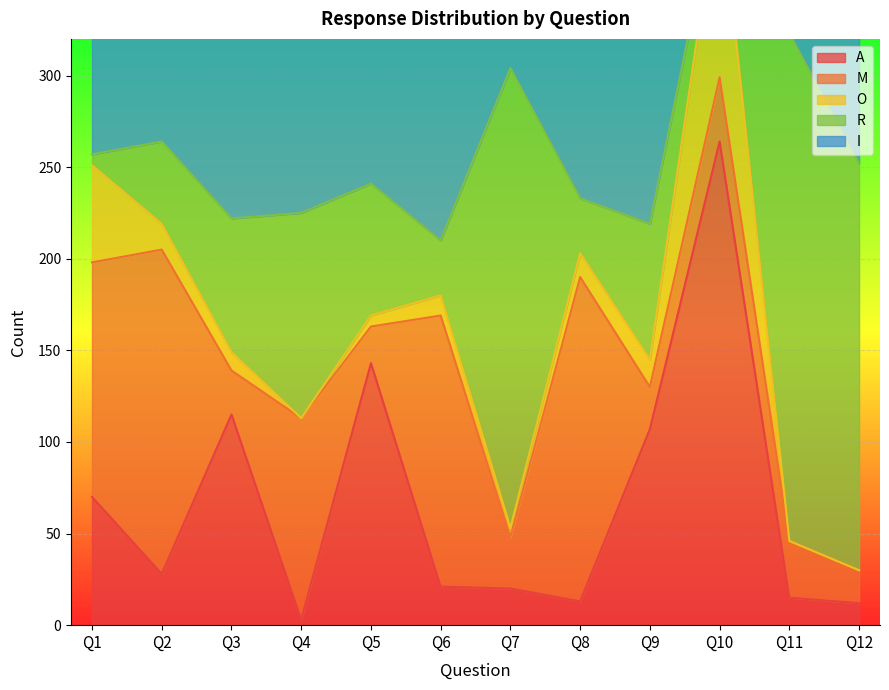

Reading right to left, list all the values displayed in this chart.

A: 12	15	264	107	13	20	21	143	3	115	28	70
M: 18	31	35	23	177	28	148	20	110	24	177	128
O: 0	0	105	15	13	5	11	6	0	10	14	53
R: 222	277	1	74	30	251	30	72	112	73	45	6
I: 232	150	93	270	250	181	278	243	228	272	224	240